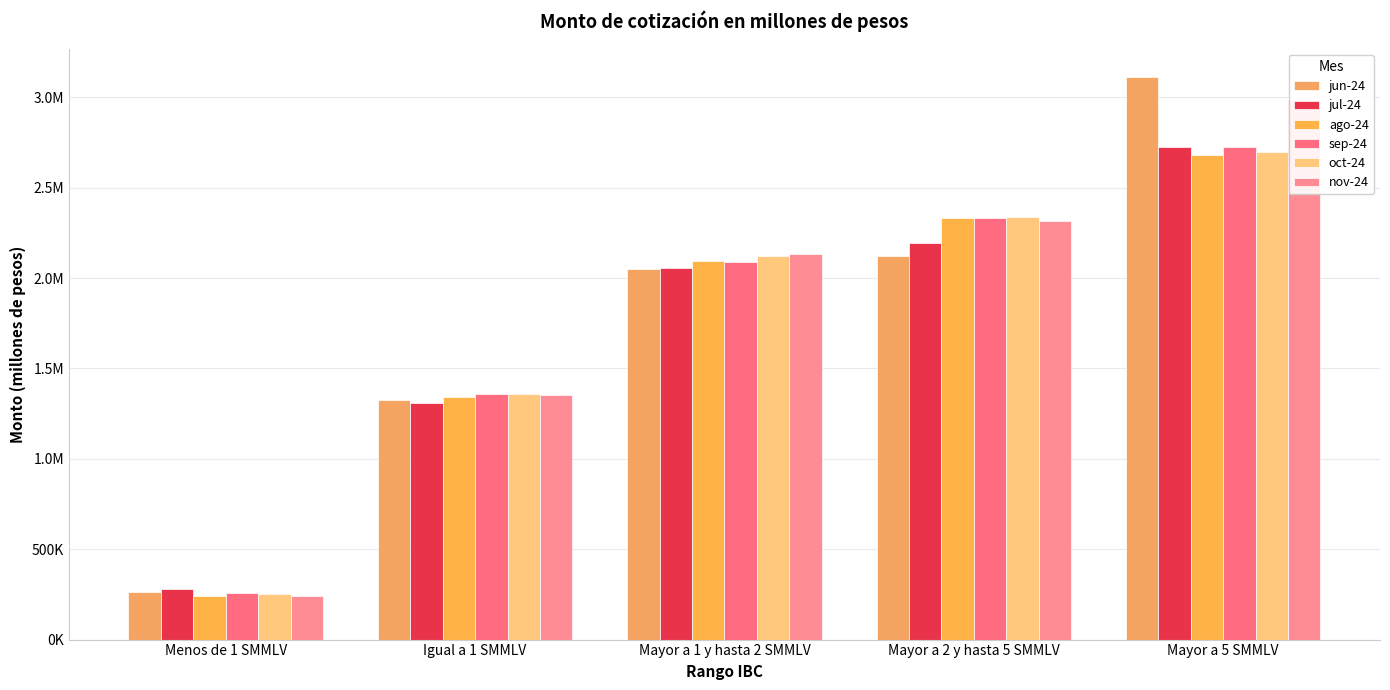

Between Menos de 1 SMMLV and Igual a 1 SMMLV, which series saw the biggest shift?

nov-24